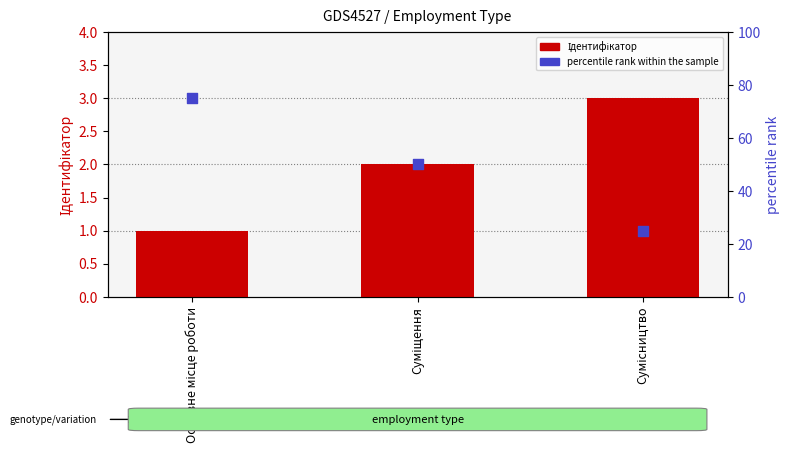

Which series reaches the maximum Y coordinate?

percentile rank within the sample